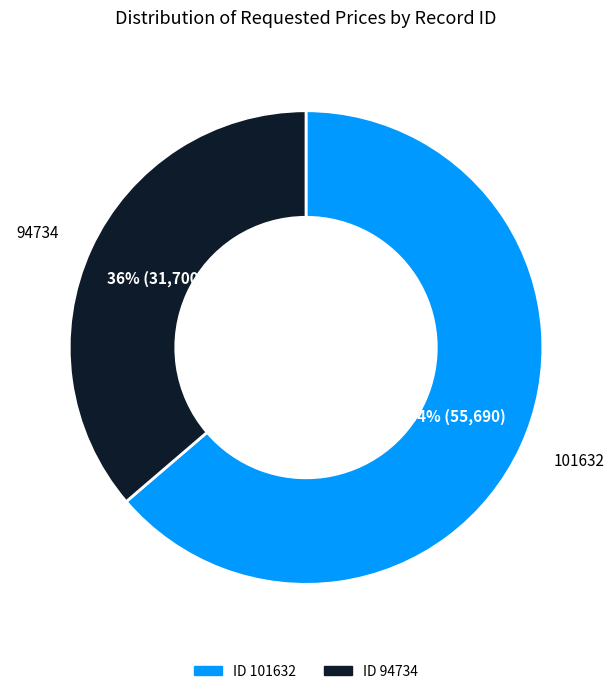

To the nearest percent, what is the average slice percentage?

50%